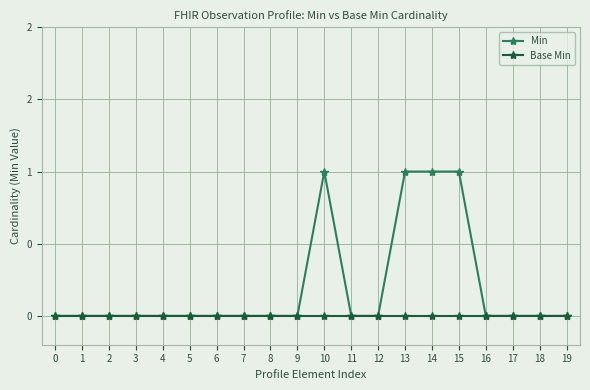

Does the chart have visible grid lines?

Yes